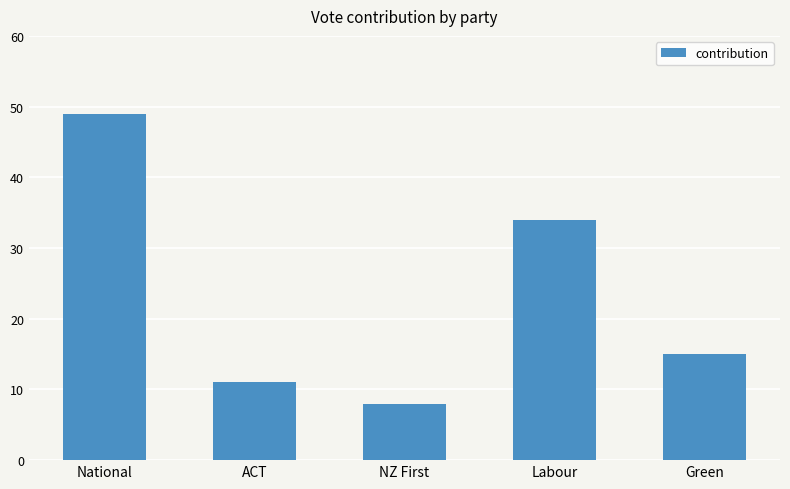

Reading right to left, list all the values displayed in this chart.

15	34	8	11	49